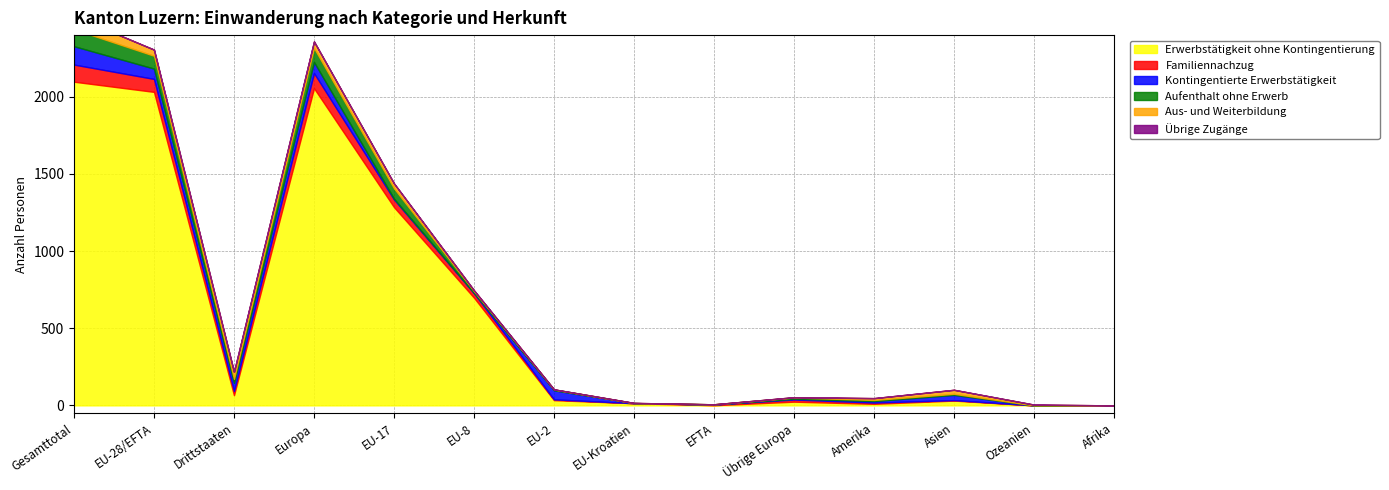

What are all the series names shown in the legend?

Erwerbstätigkeit ohne Kontingentierung, Familiennachzug, Kontingentierte Erwerbstätigkeit, Aufenthalt ohne Erwerb, Aus- und Weiterbildung, Übrige Zugänge